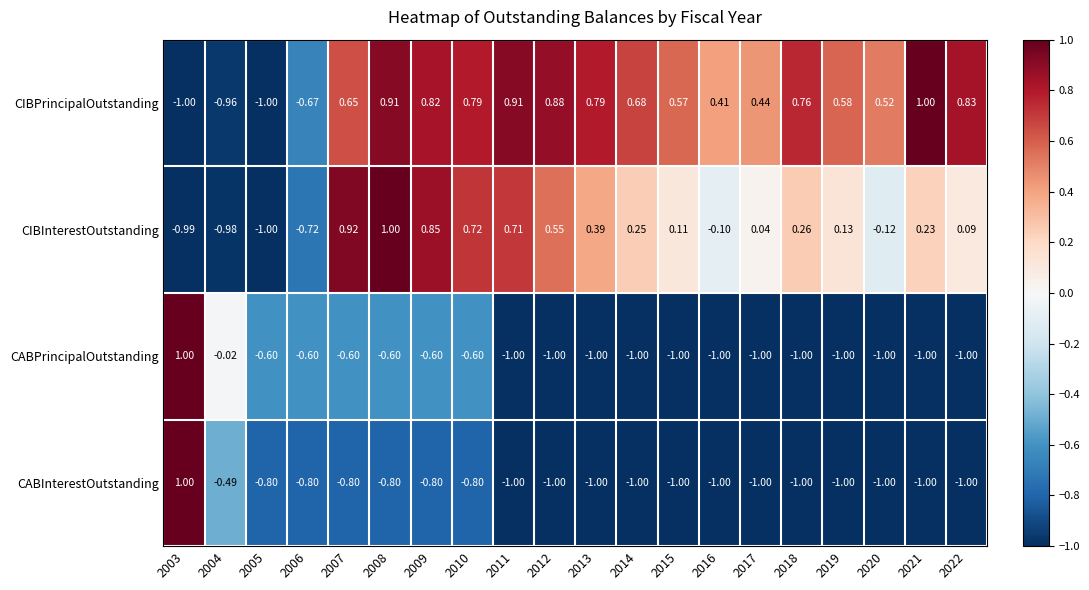

Between 2004 and 2020, which series saw the biggest shift?

CIBPrincipalOutstanding